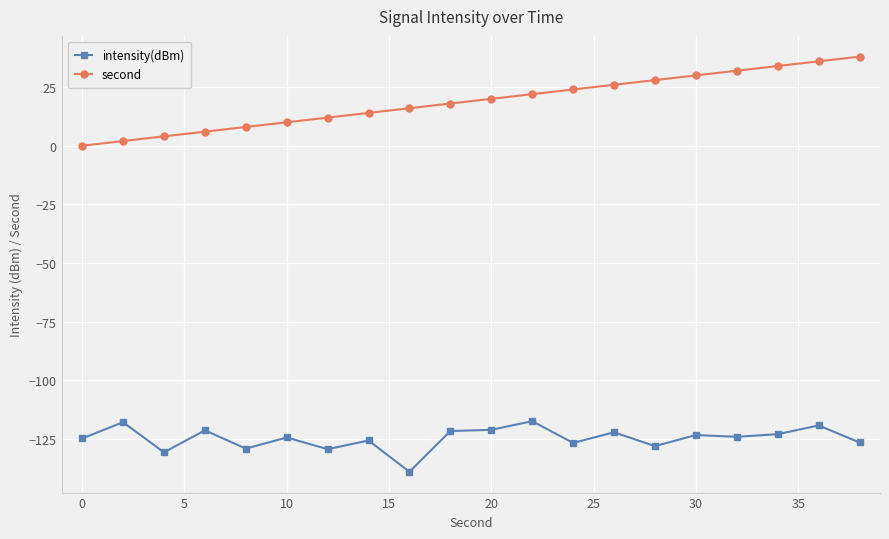

Which series has the largest range (max minus min)?

second